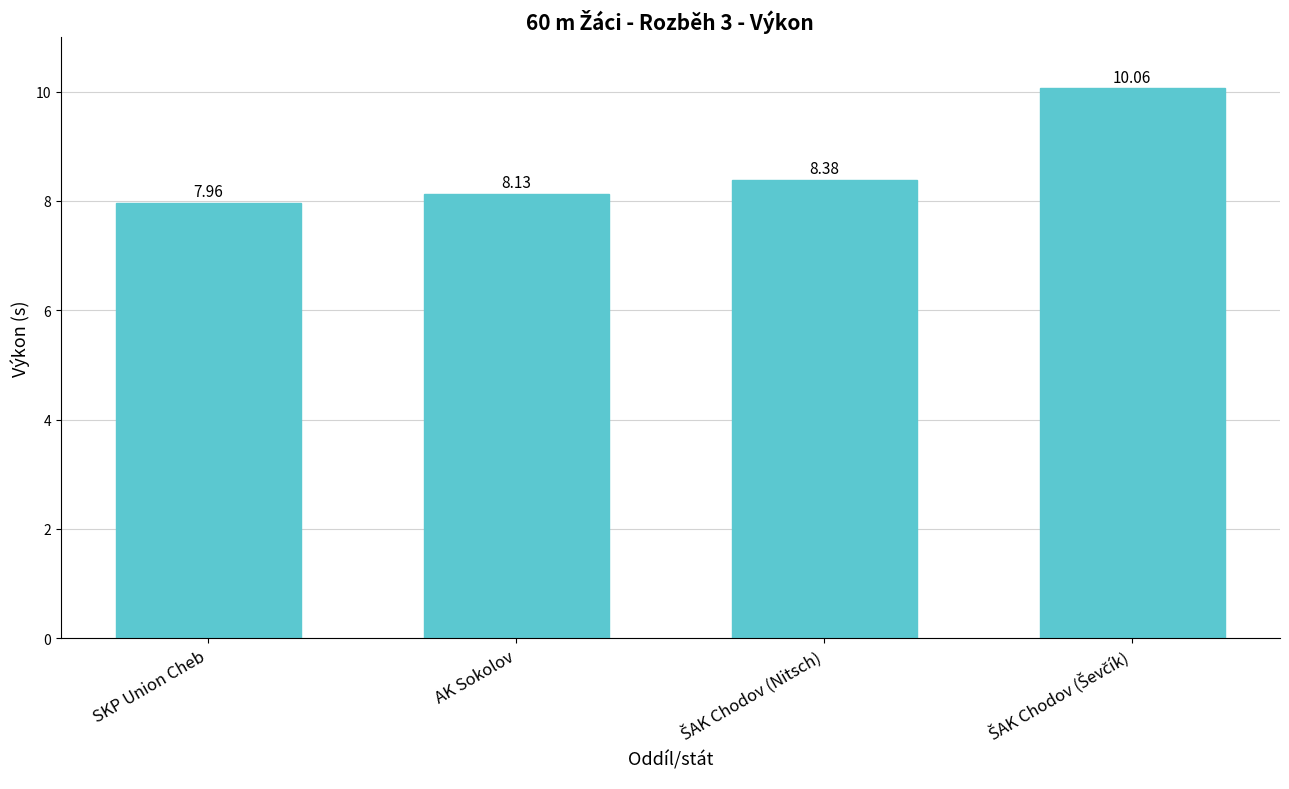

What is the sum of all values?

34.5